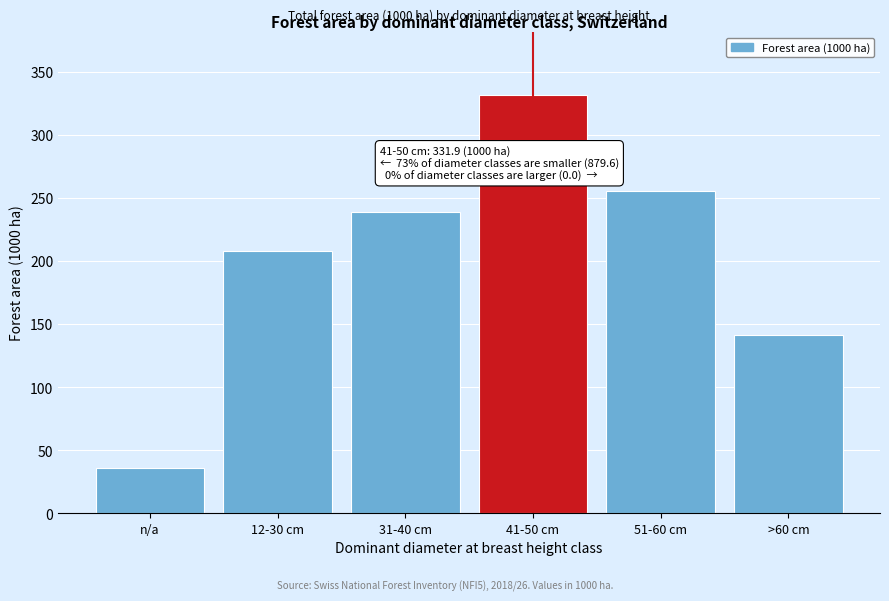

Reading left to right, list all the values displayed in this chart.

36.1	207.7	238.6	331.9	255.5	141.7